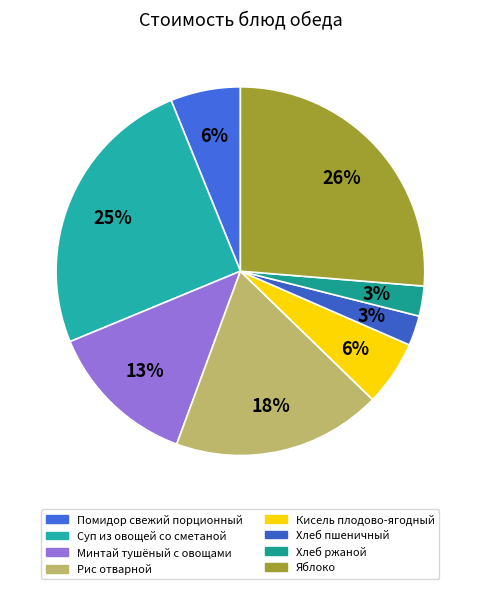

How many segments does this pie chart have?

8